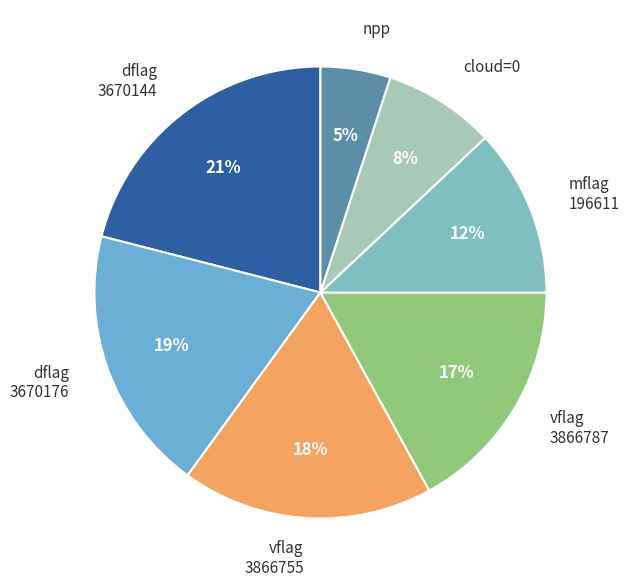

Does any single category account for the majority?

No